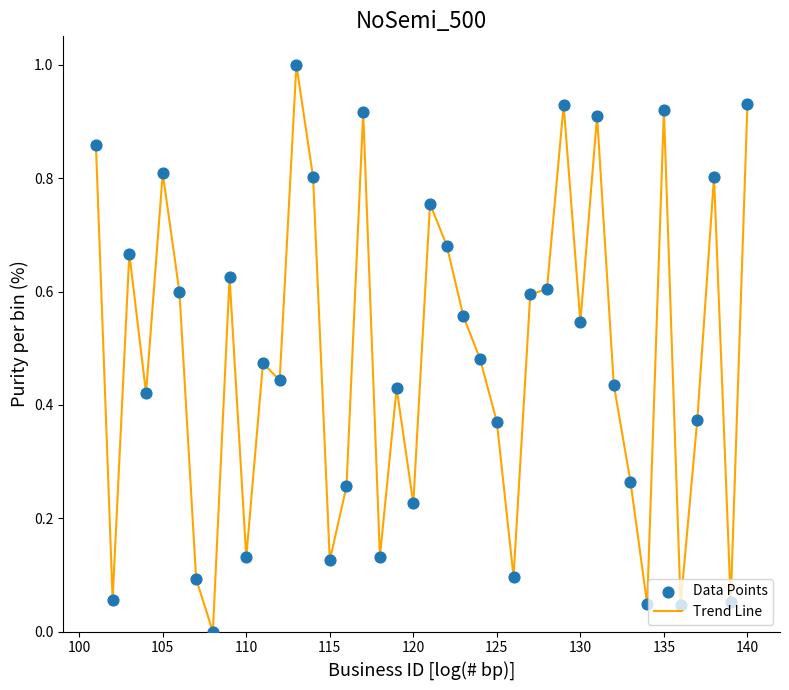

What is the difference between the maximum and minimum values?

1.0